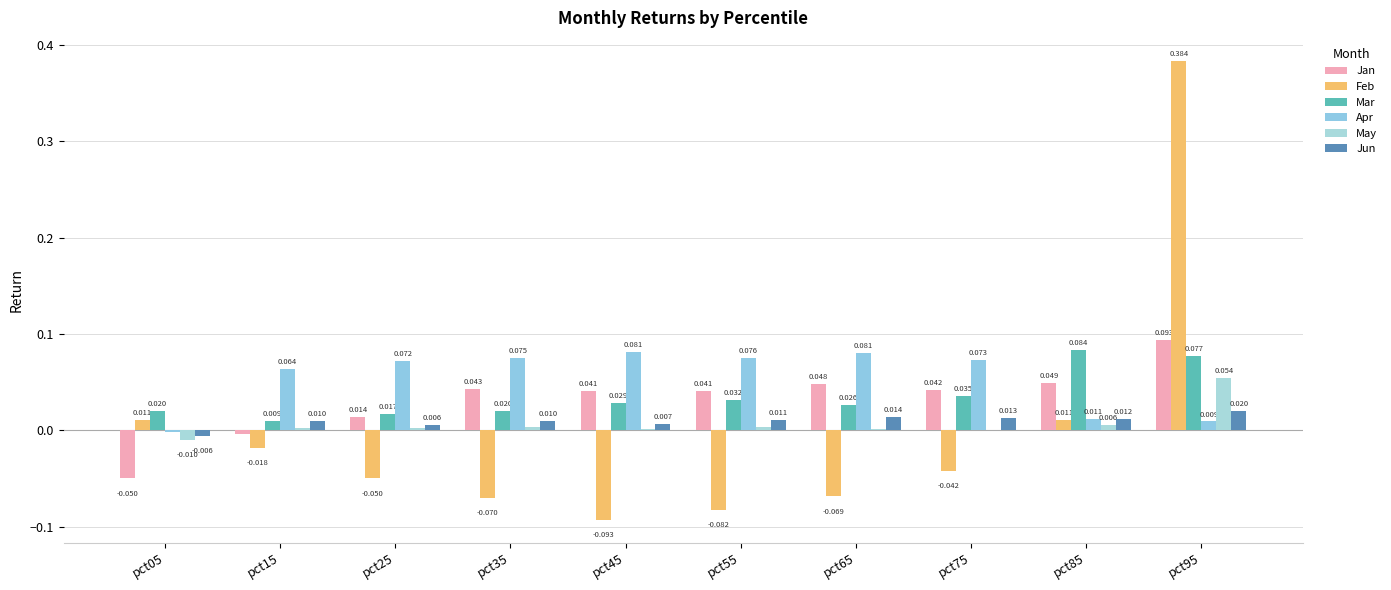

Rank the series by their maximum value, from highest to lowest.

Feb, Jan, Mar, Apr, May, Jun